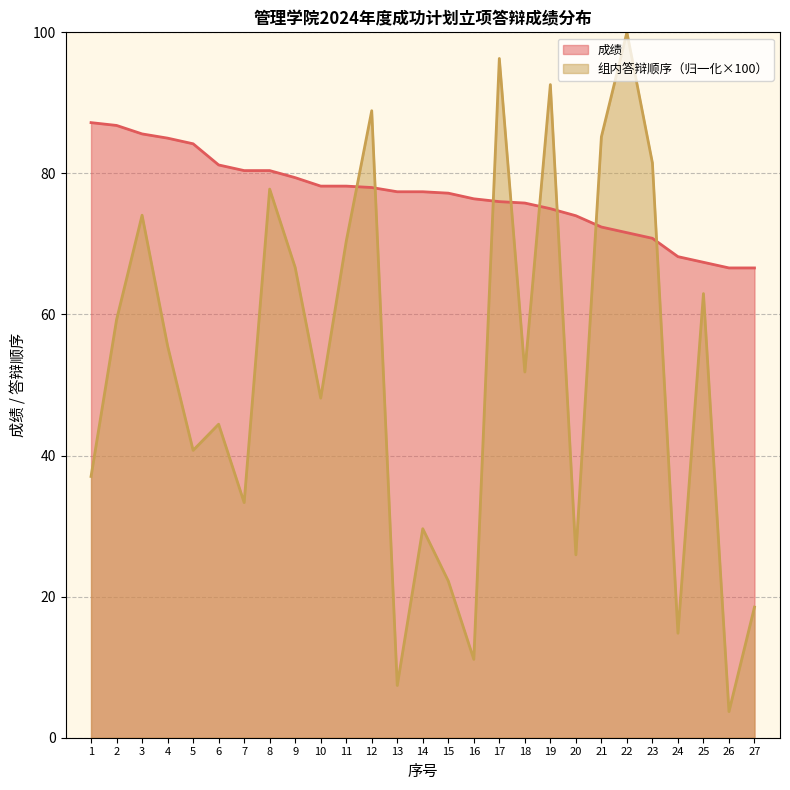

Read the 组内答辩顺序 value at 12.

88.9